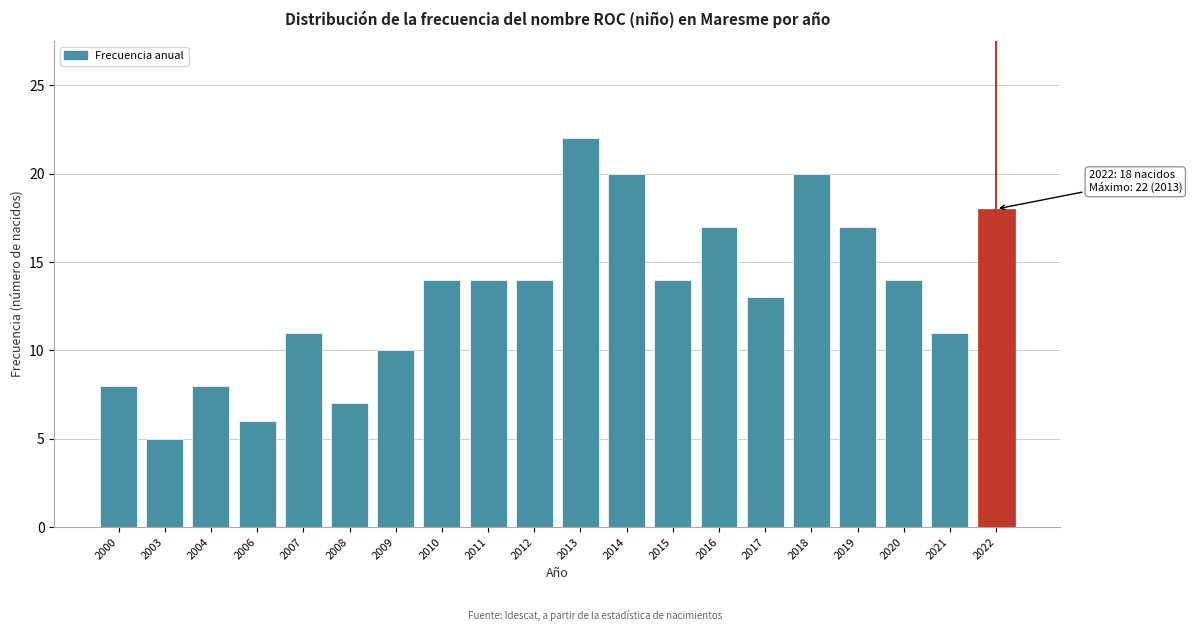

Reading right to left, what are all the values shown in this chart?

18	11	14	17	20	13	17	14	20	22	14	14	14	10	7	11	6	8	5	8